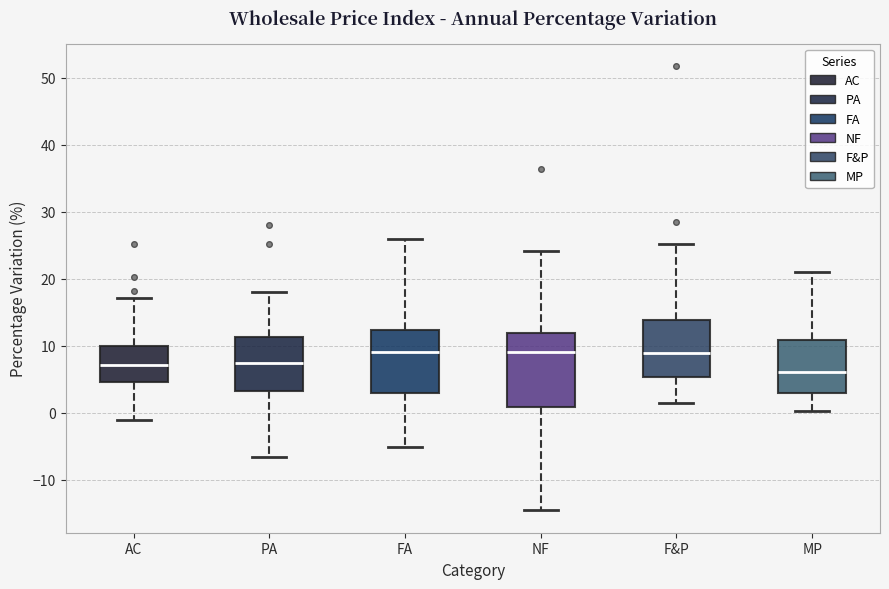

Which box is the tallest, from its lower edge to its upper edge?

NF